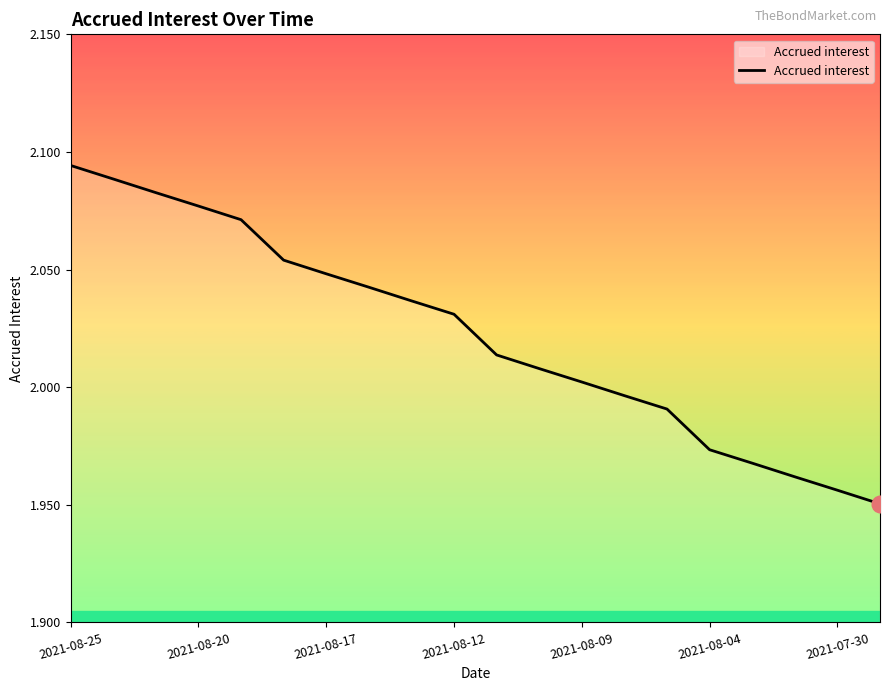

How many lines are shown in the chart?

1